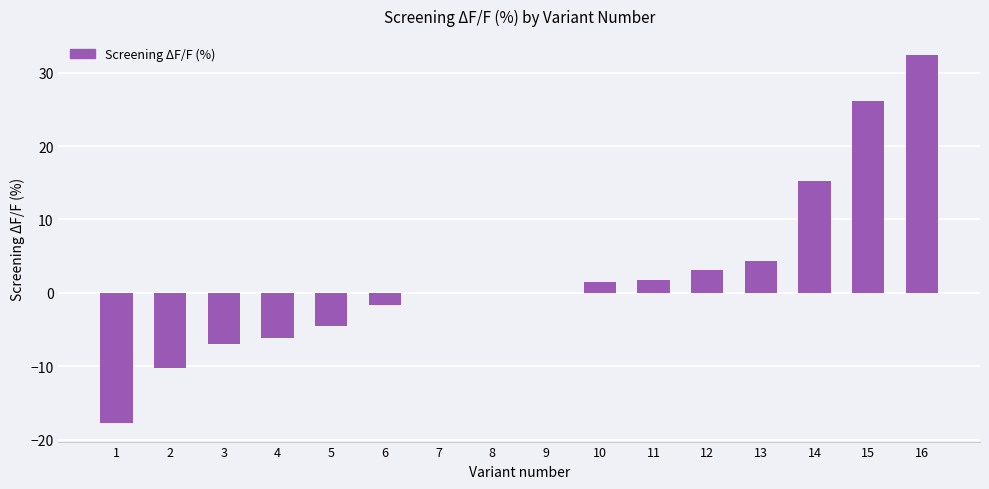

What is the average value?

2.3